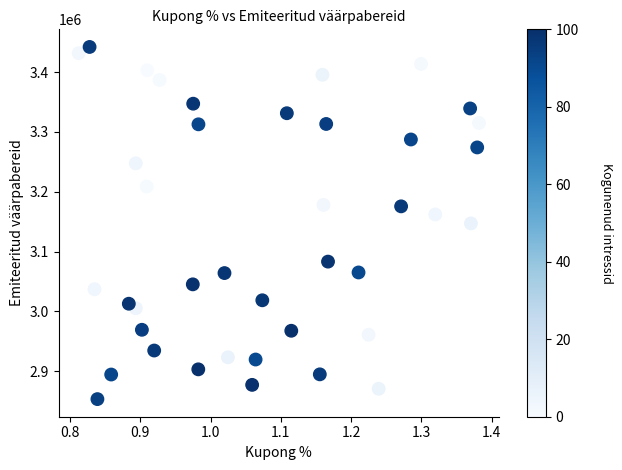

What is the range of X values (max minus min)?

0.6